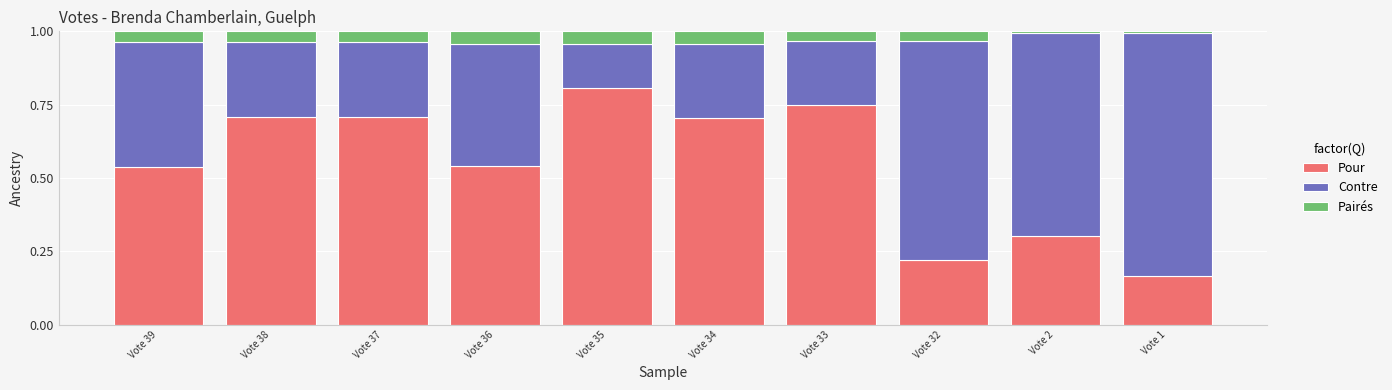

Which category has the lowest value in the Pour series?

Vote 1